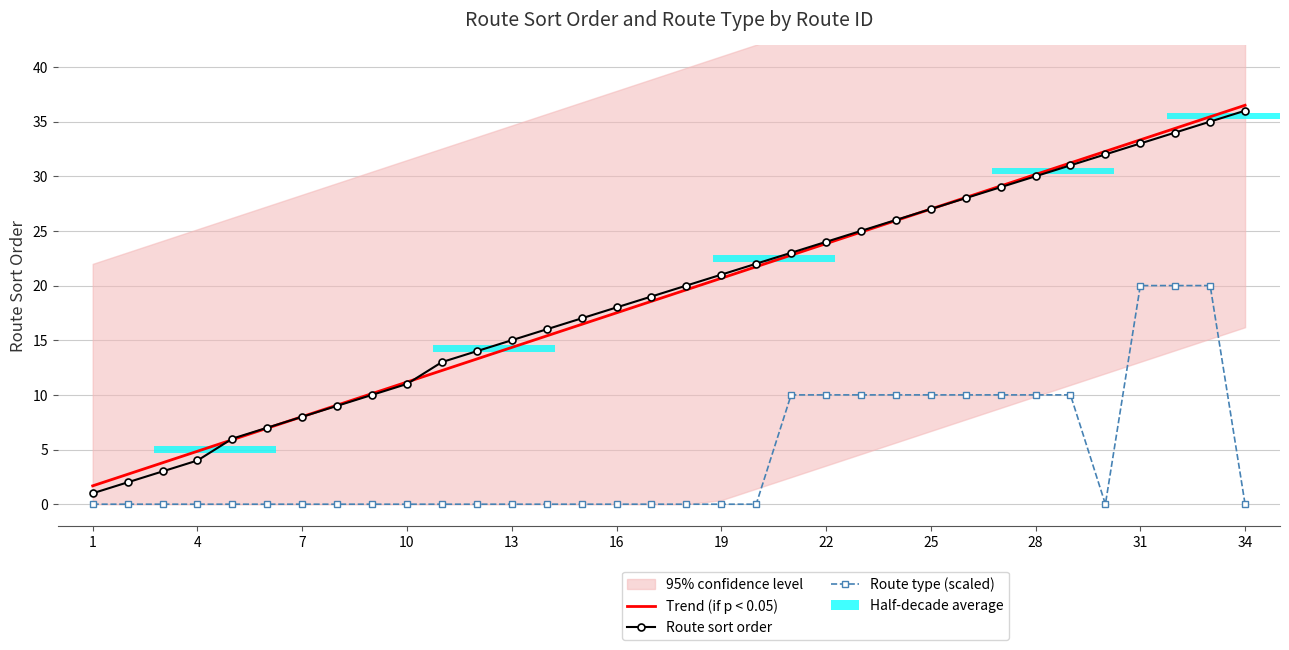

Is the value of Trend (if p < 0.05) at 33 greater than the value of Route sort order at 31?

Yes